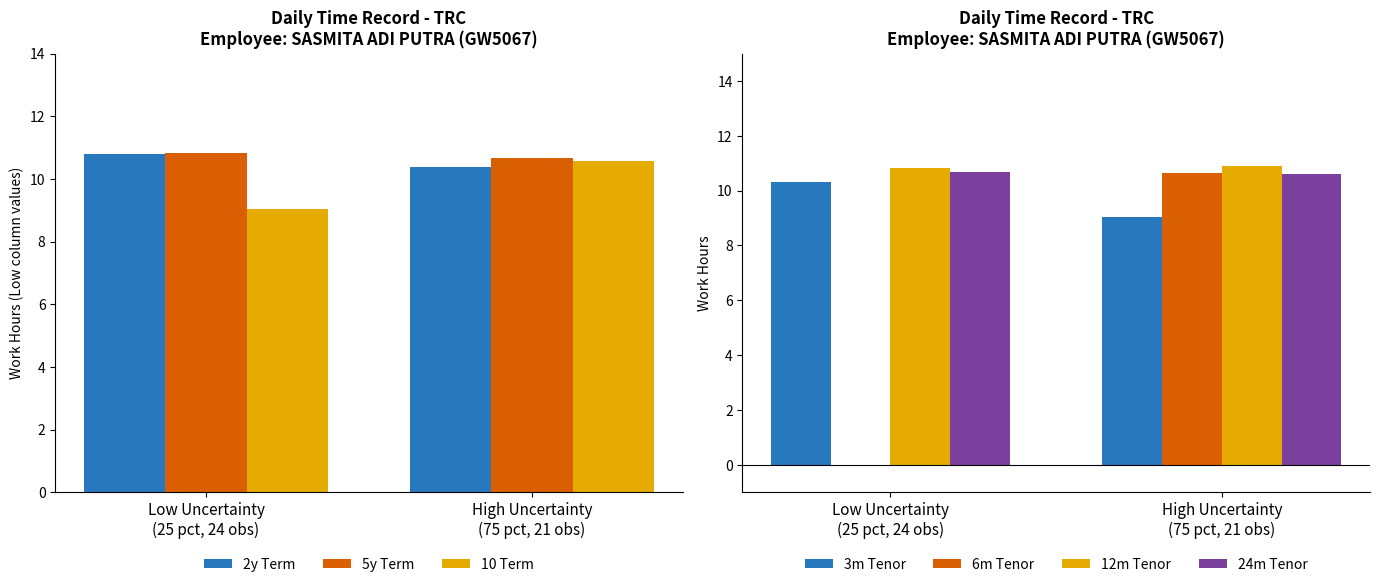

What is the minimum value for 2y Term?

10.4